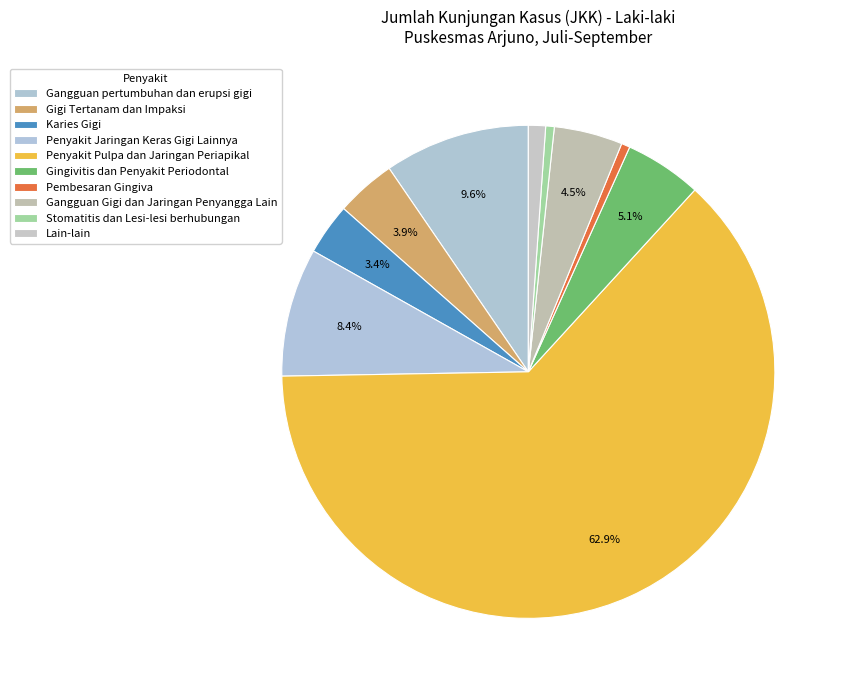

Approximately how many times larger is the value at Gangguan Gigi dan Jaringan Penyangga Lain compared to Gigi Tertanam dan Impaksi?

1.1